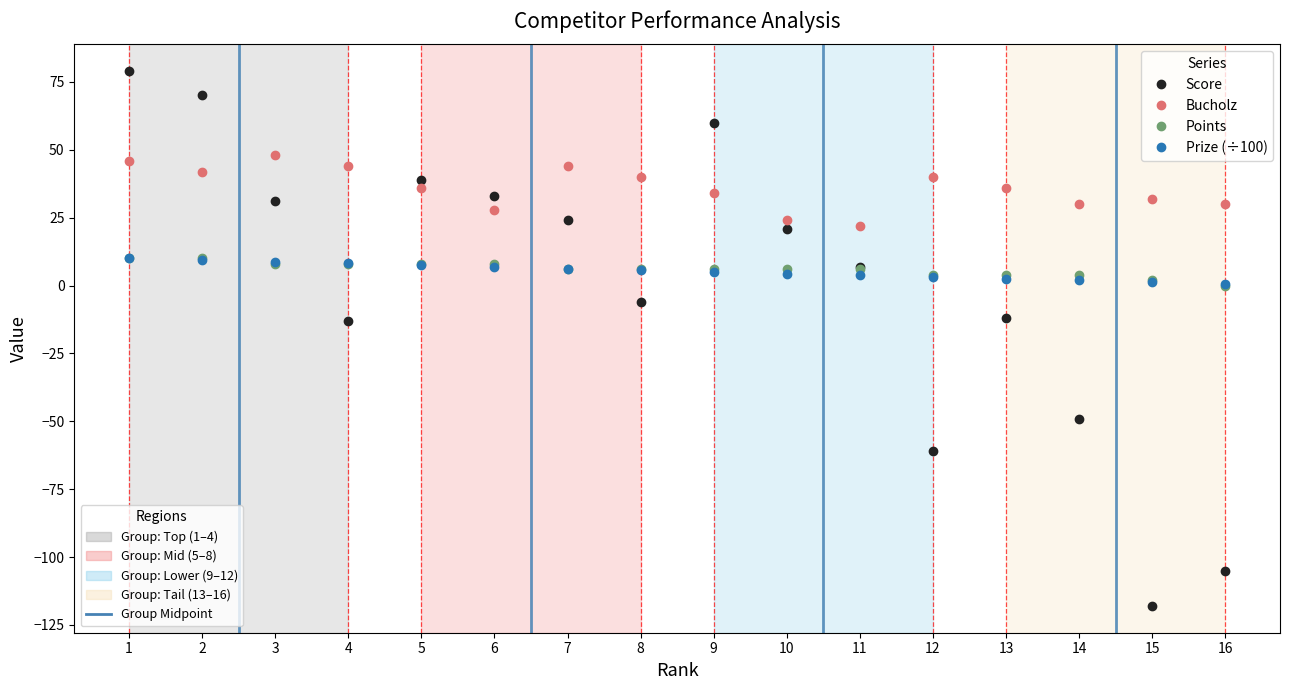

What is the difference between the highest and lowest values at 1?

69.0